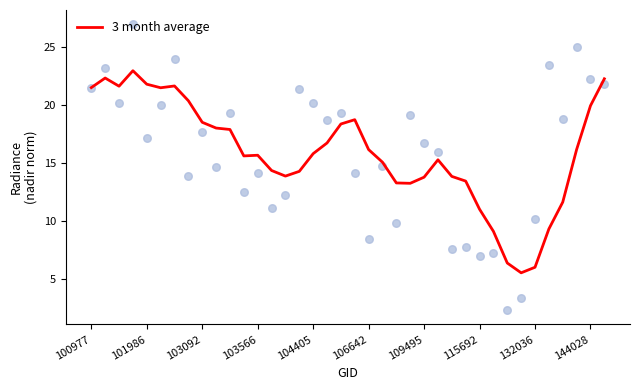

Which has a higher value, 25 or 13?

25